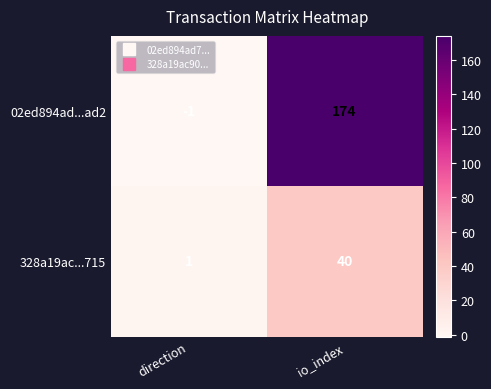

At which category does the chart reach its peak across all series?

io_index